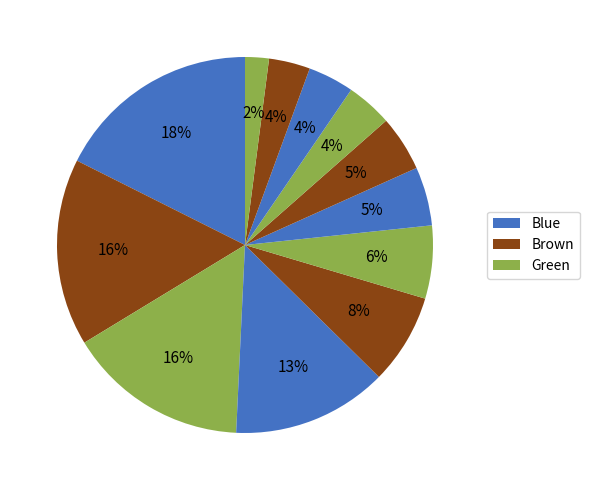

How many segments does this pie chart have?

12